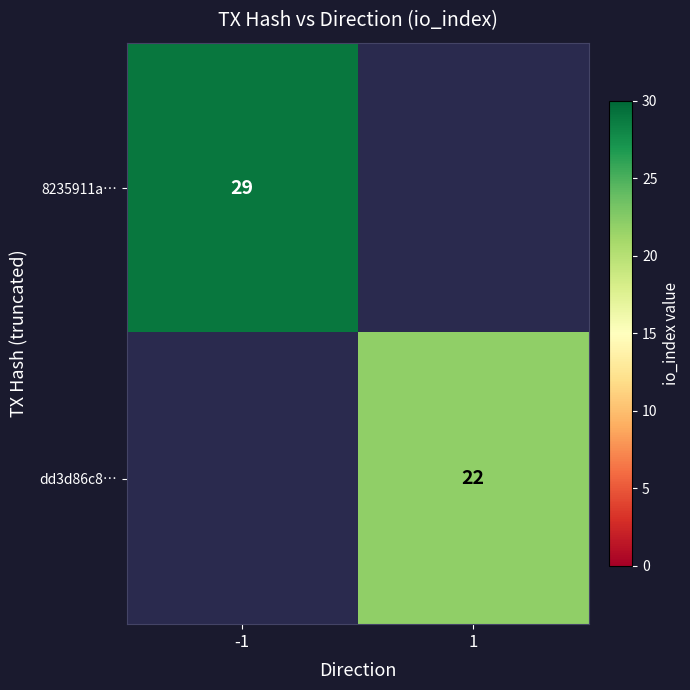

The 8235911a… series shows 29 at -1. True or false?

True